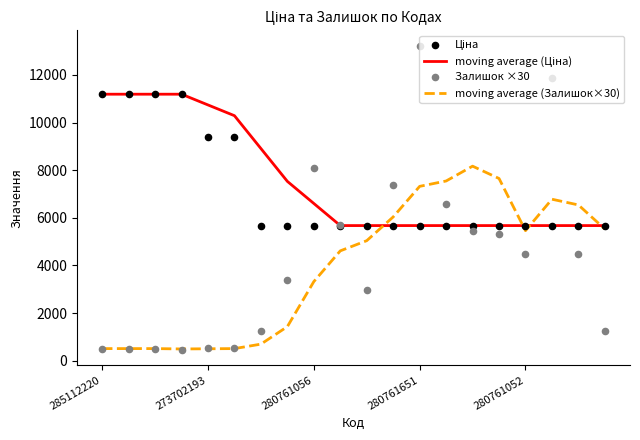

Which series has the largest total across all categories?

moving average (Ціна)